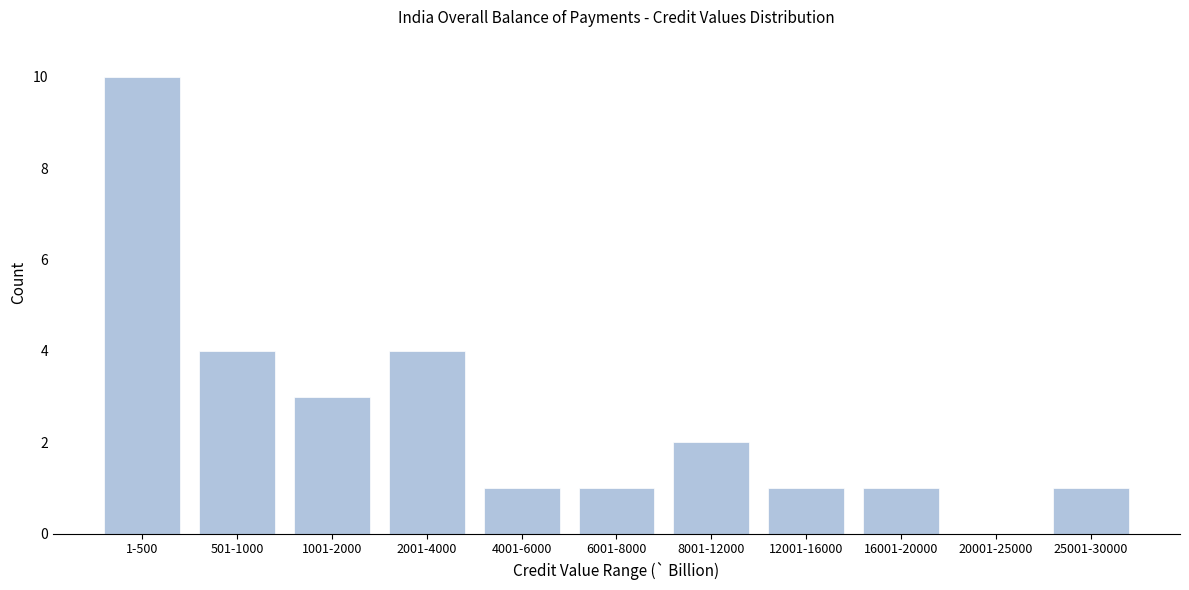

Reading left to right, list all the values displayed in this chart.

1-500=10	501-1000=4	1001-2000=3	2001-4000=4	4001-6000=1	6001-8000=1	8001-12000=2	12001-16000=1	16001-20000=1	20001-25000=0	25001-30000=1